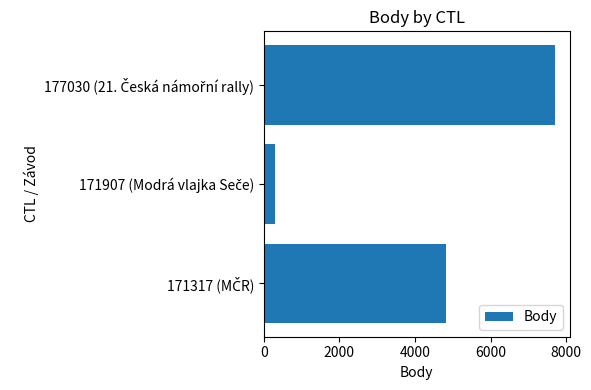

Reading bottom to top, transcribe all the data shown in this chart.

4824	303	7707